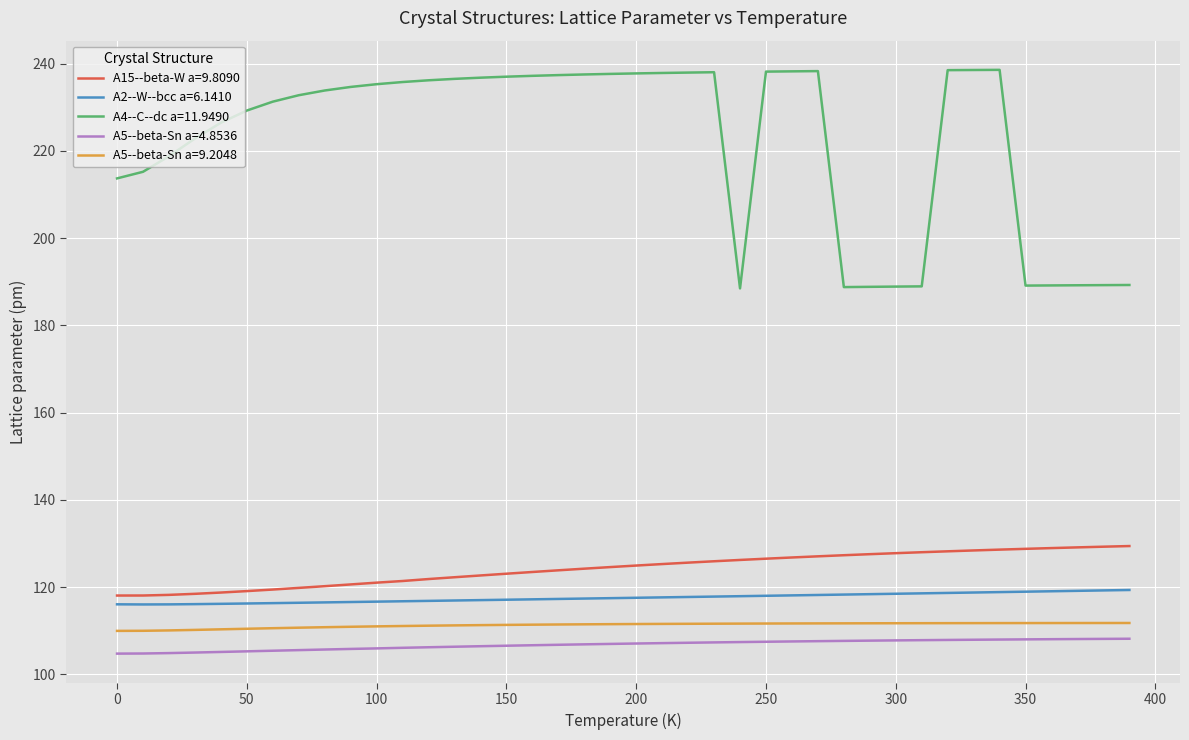

Which series has the largest total across all categories?

A4--C--dc a=11.9490